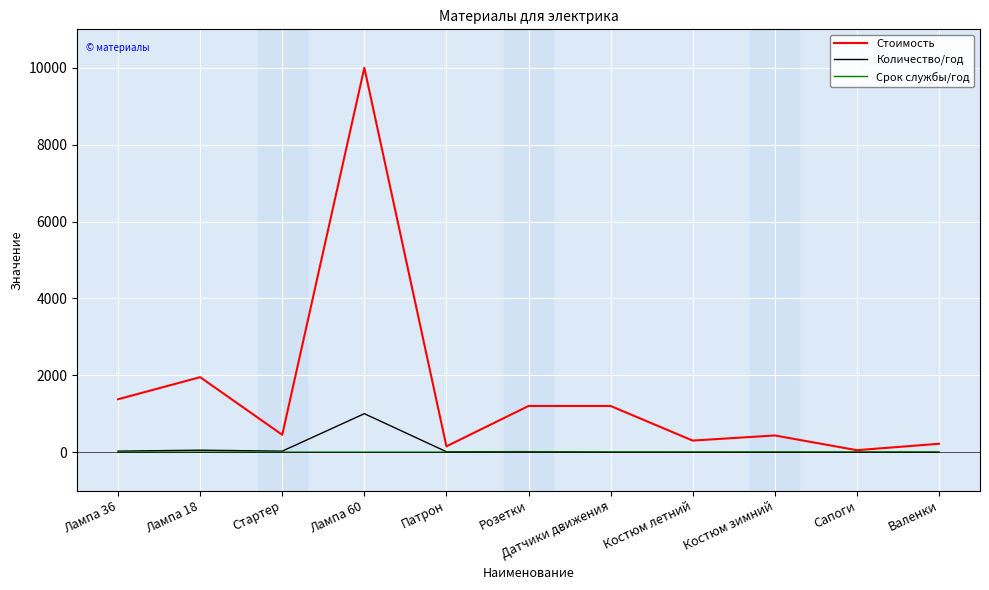

Which series has the widest spread of values?

Стоимость